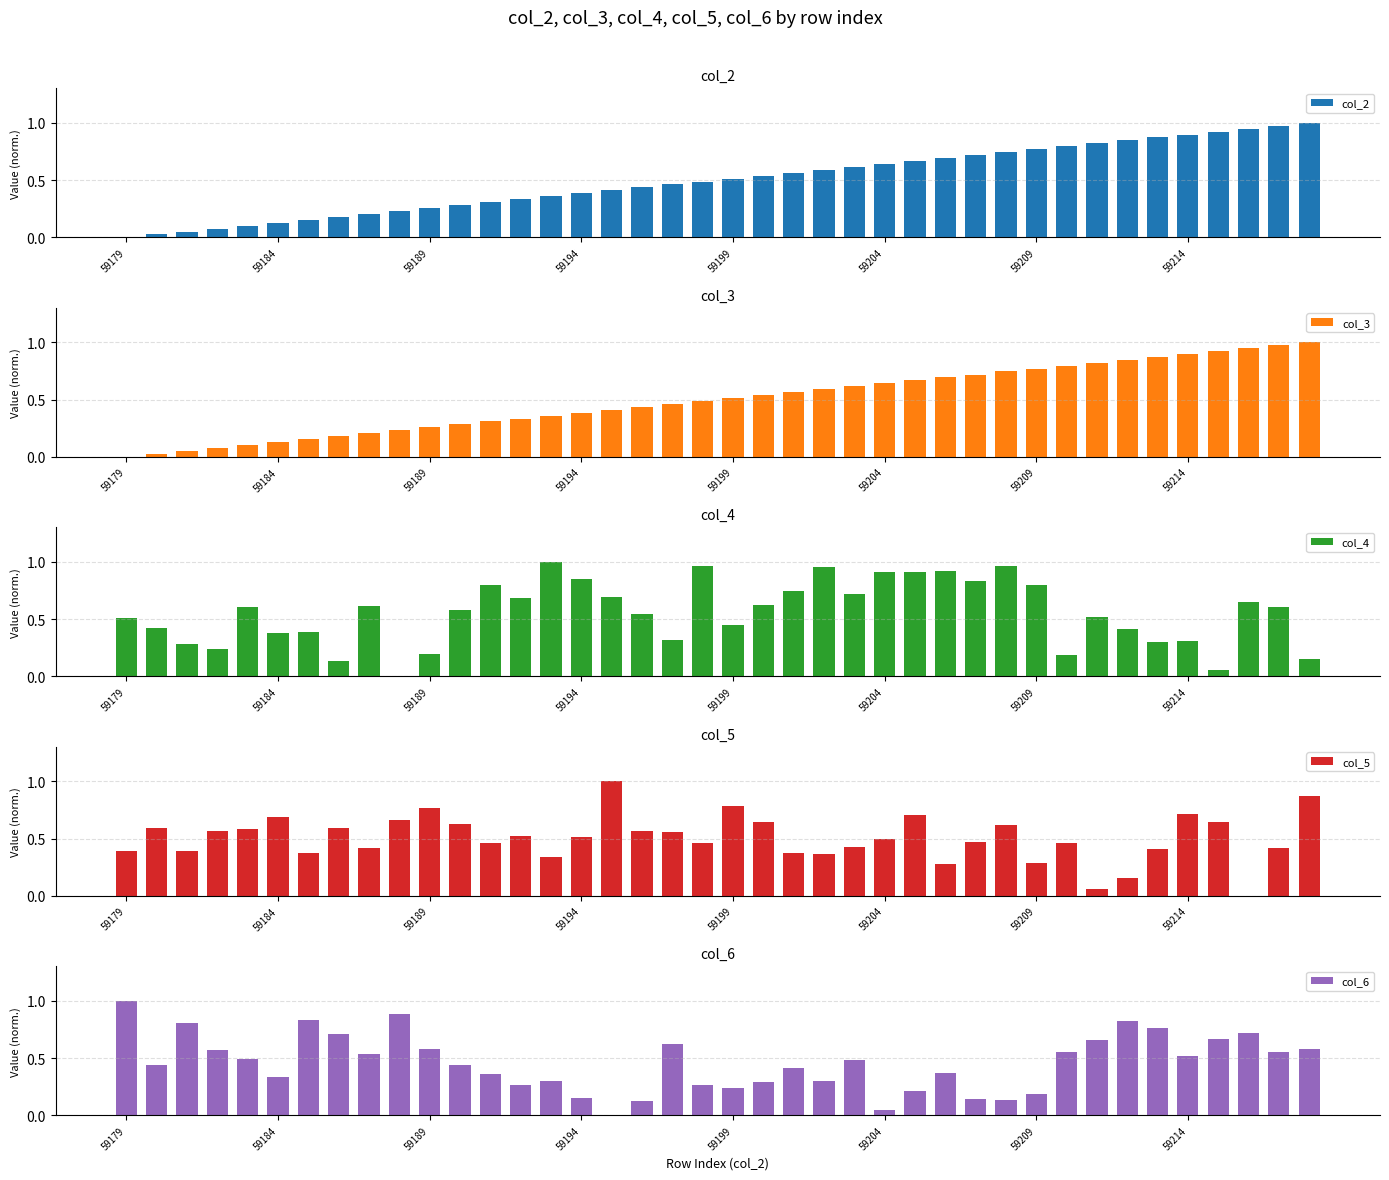

Which series has the largest range (max minus min)?

col_3